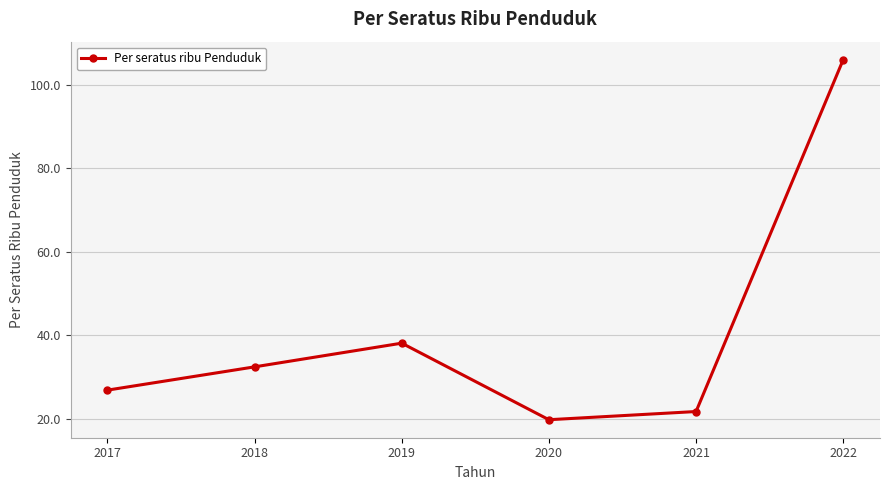

At which category does the data reach its first local peak?

2019